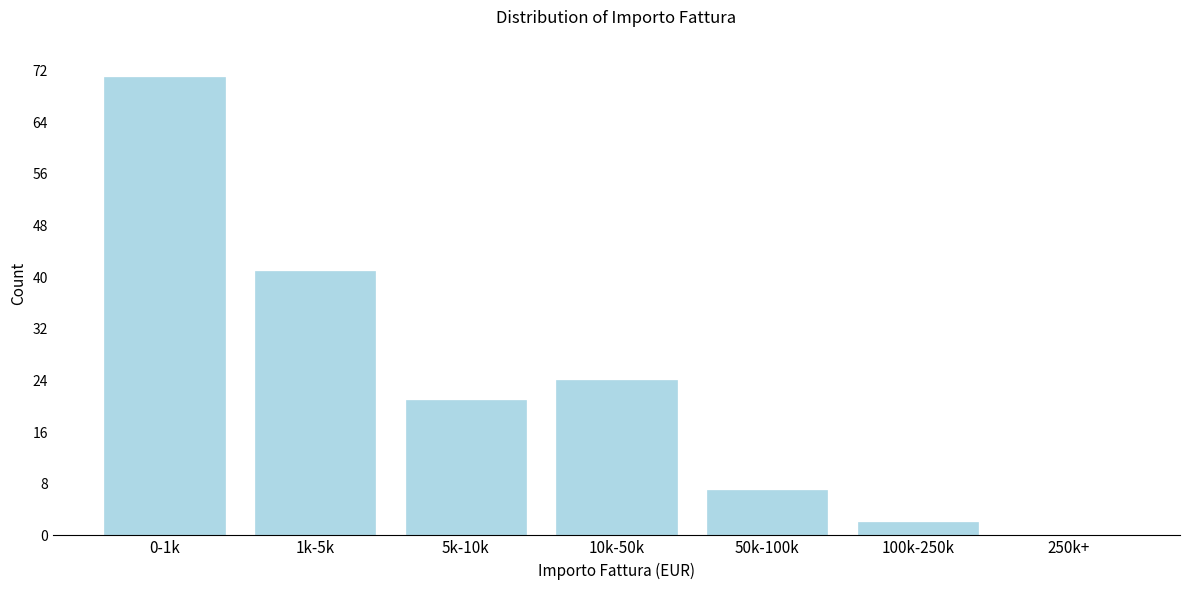

Reading left to right, extract all data points from this chart.

0-1k=71	1k-5k=41	5k-10k=21	10k-50k=24	50k-100k=7	100k-250k=2	250k+=0